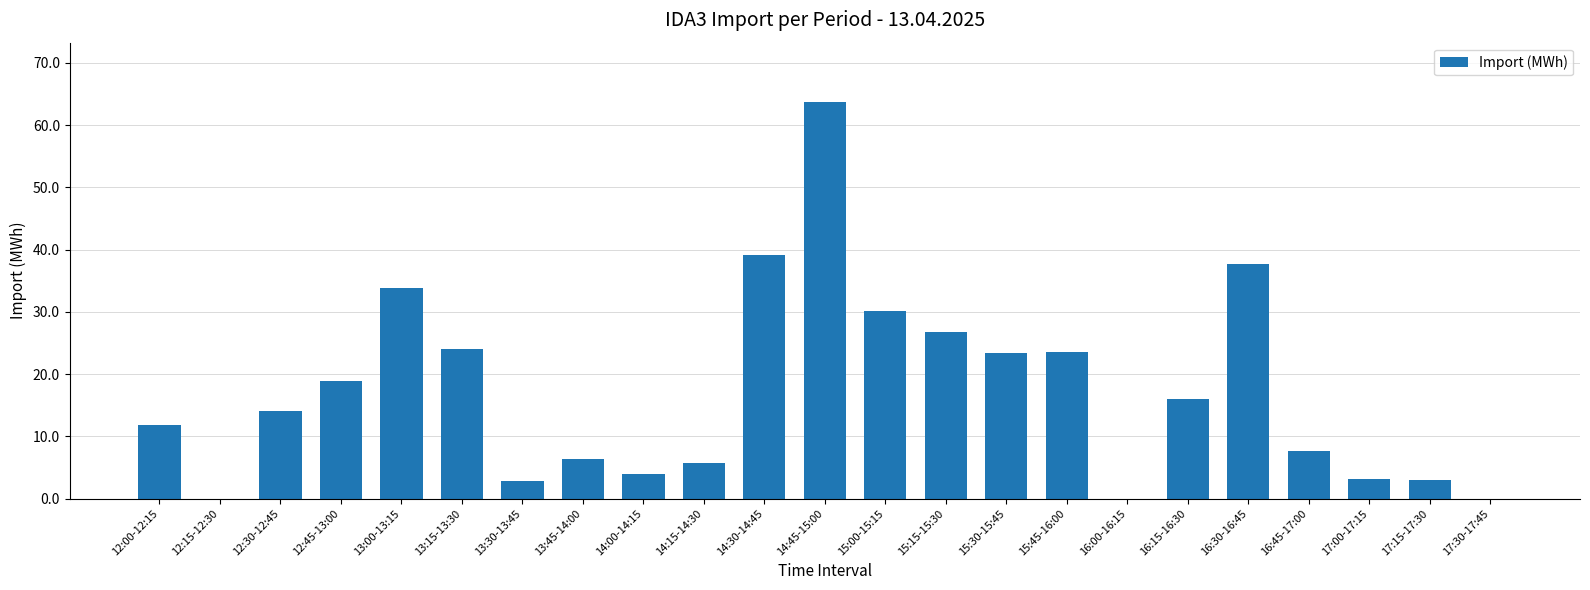

What is the sum of all values?

395.7